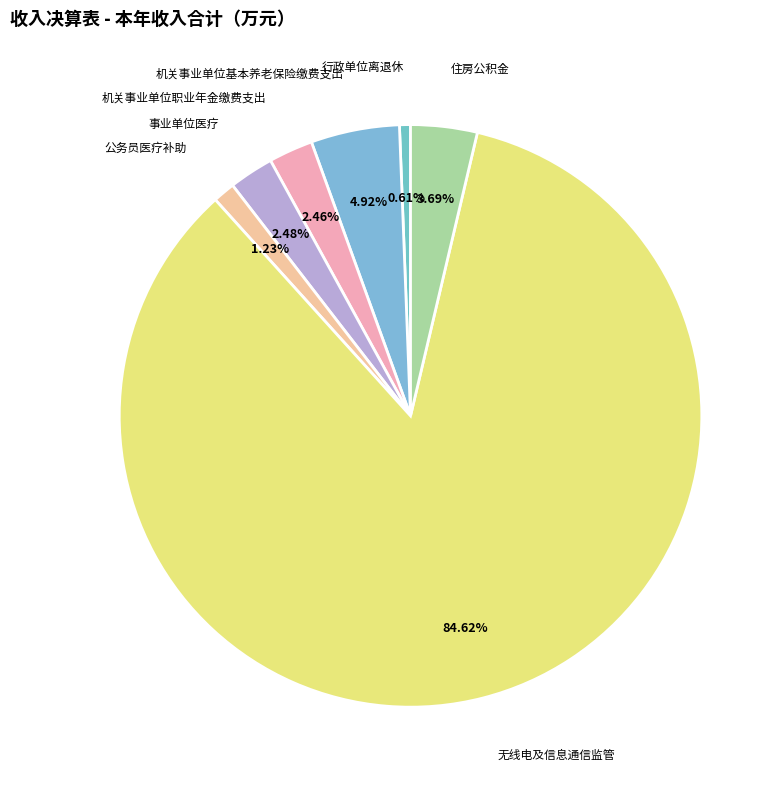

To the nearest percent, what is the difference between the largest and smallest slice percentages?

84%